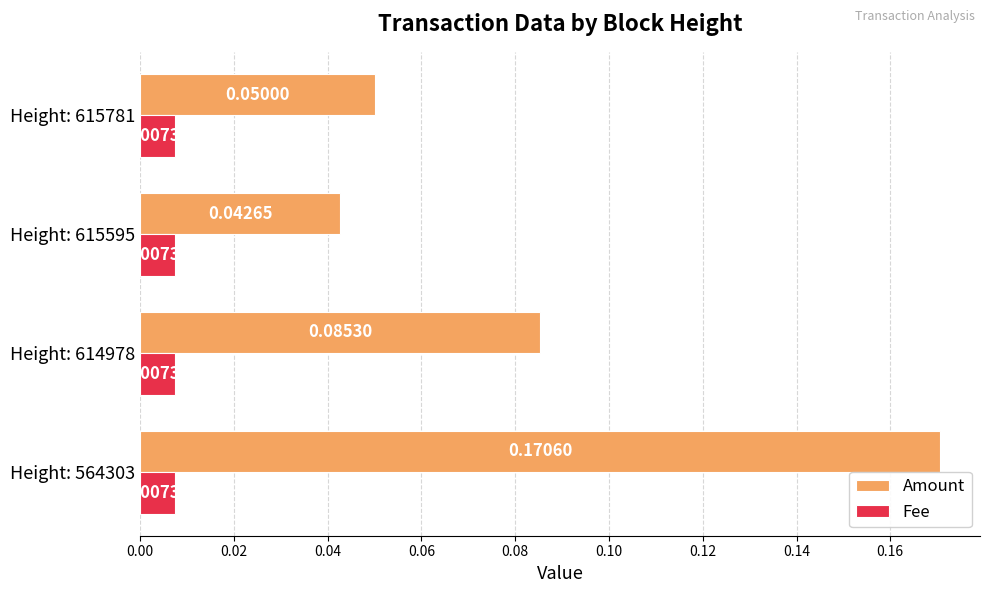

Which series has the largest total across all categories?

Amount